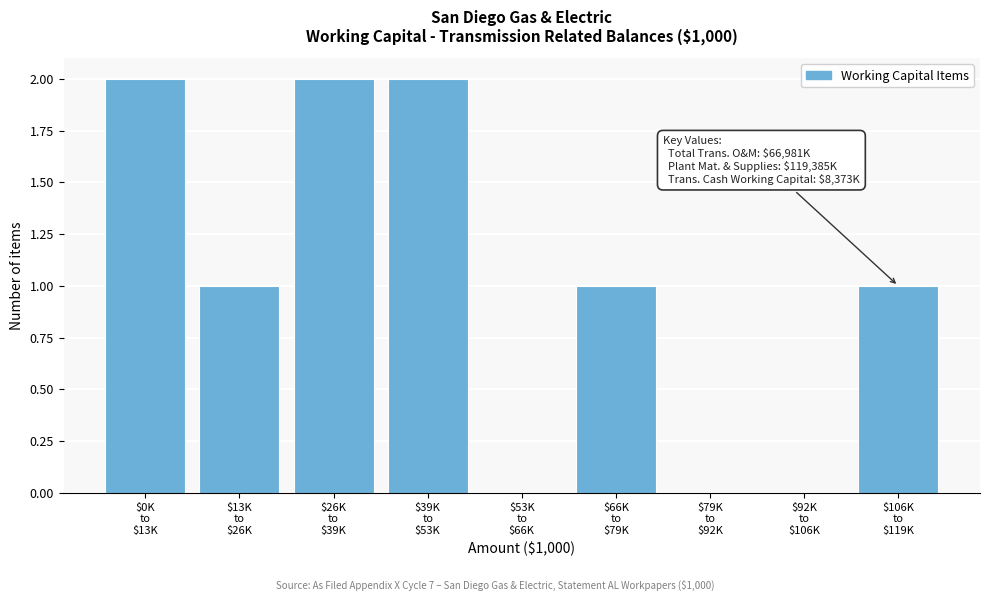

What is the sum of all values?

9